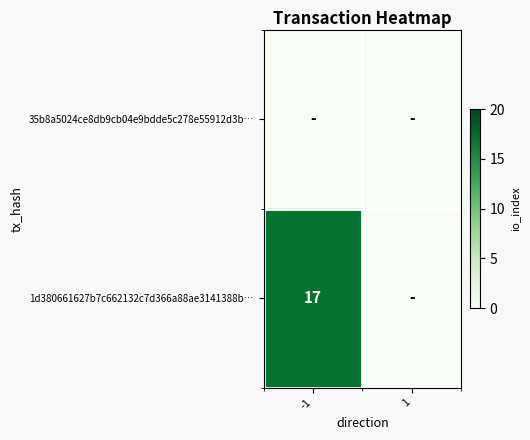

Is the value of 35b8a5024ce8db9cb04e9bdde5c278e55912d3b… at 1 greater than the value of 1d380661627b7c662132c7d366a88ae3141388b… at 1?

No